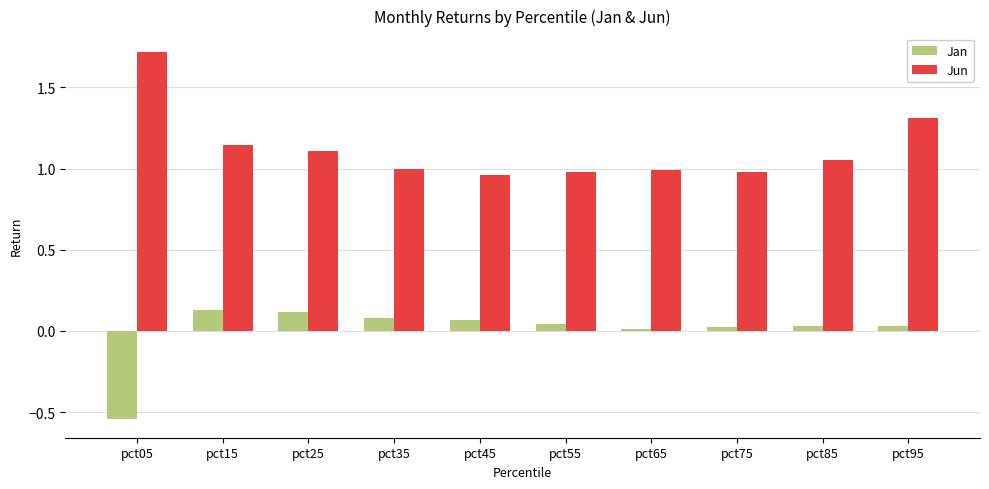

Which series has the largest total across all categories?

Jun